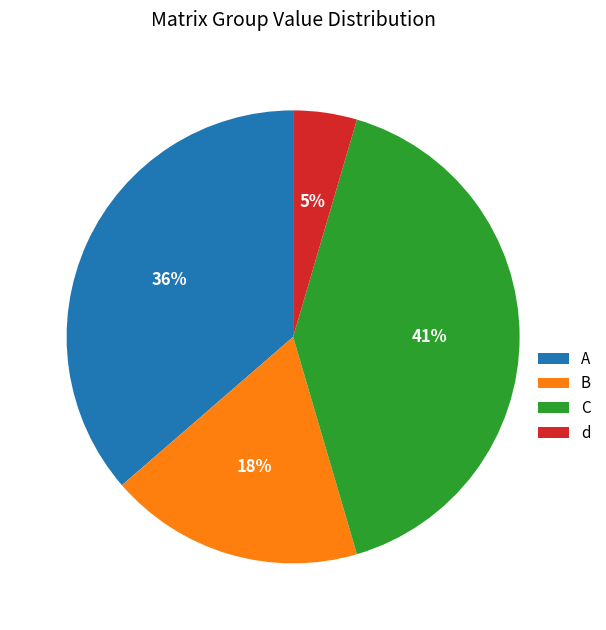

To the nearest percent, what is the difference between the largest and smallest slice percentages?

36%